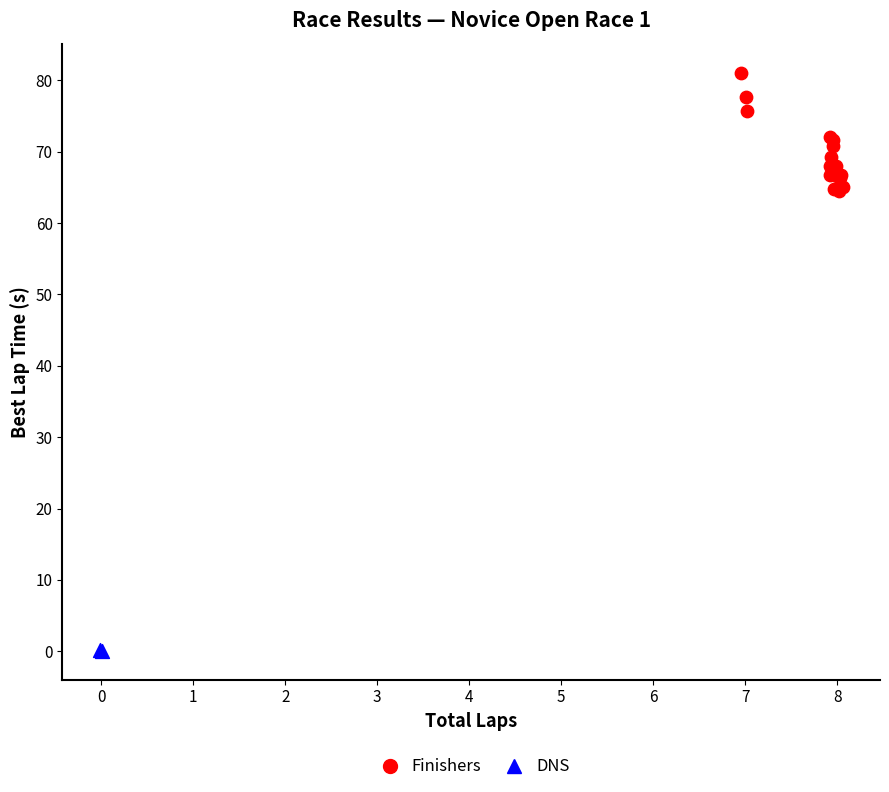

Which series contains the highest Y value?

Finishers